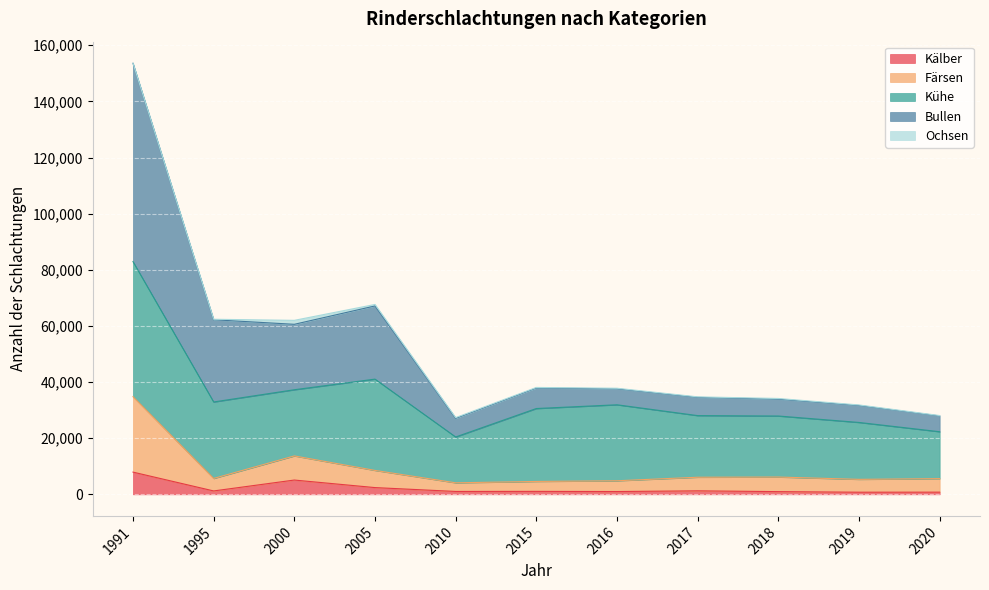

Between 2000 and 2005, which is larger?

2000